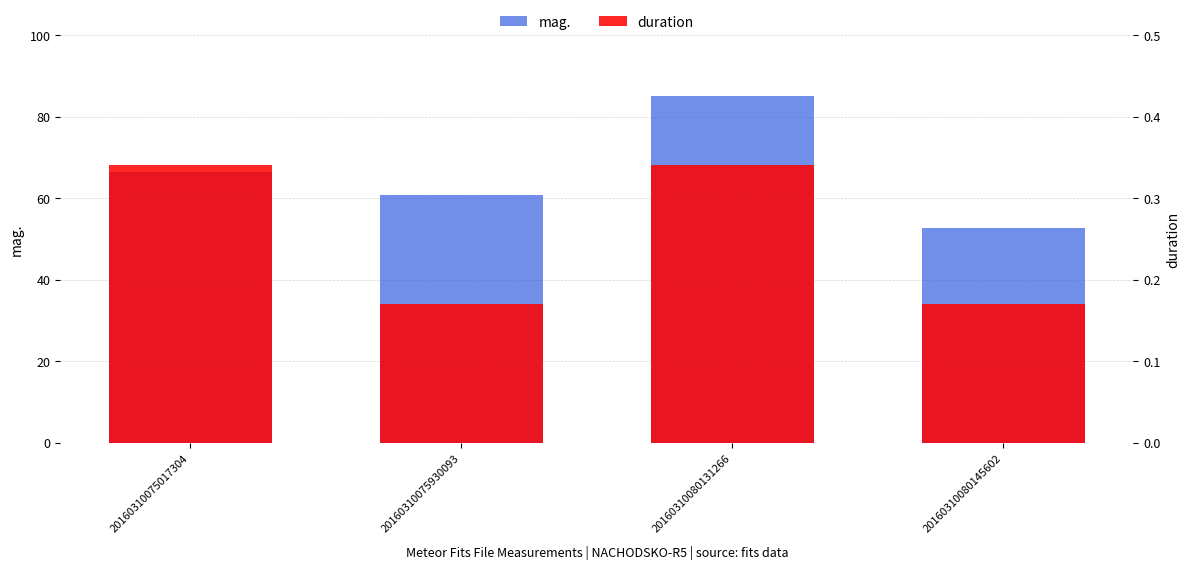

Count the number of data series in this chart.

2